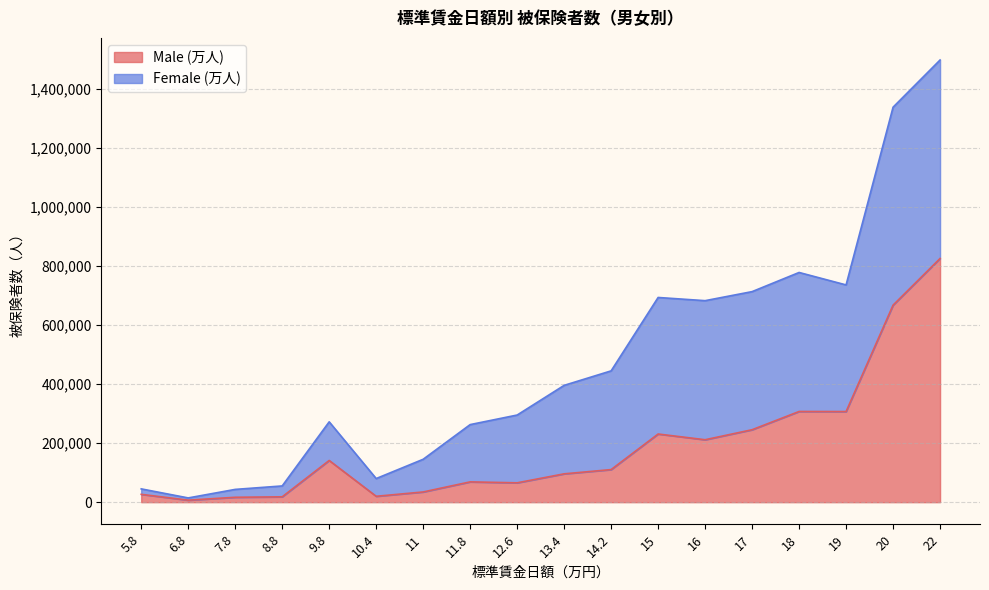

List the labels in order of value, smallest first.

6.8, 7.8, 8.8, 10.4, 5.8, 11, 12.6, 11.8, 13.4, 14.2, 9.8, 16, 15, 17, 19, 18, 20, 22